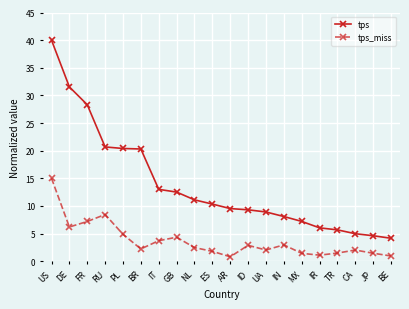

What is the average value of the tps series?

13.8